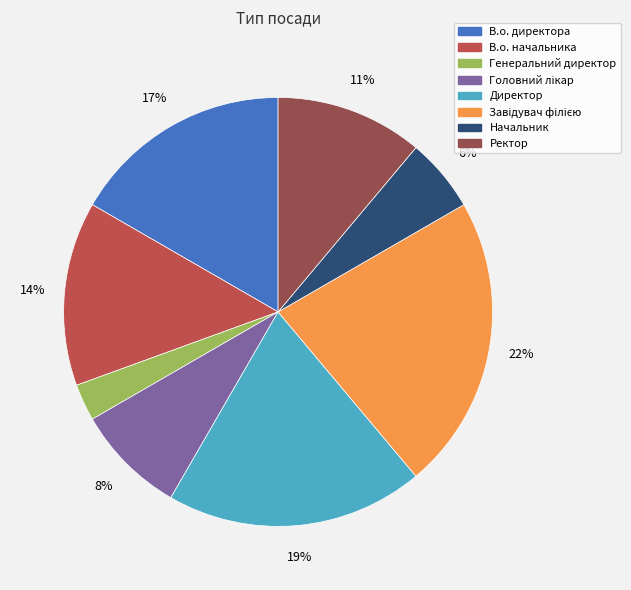

What is the ratio of the value at Начальник to the value at Ректор?

0.5